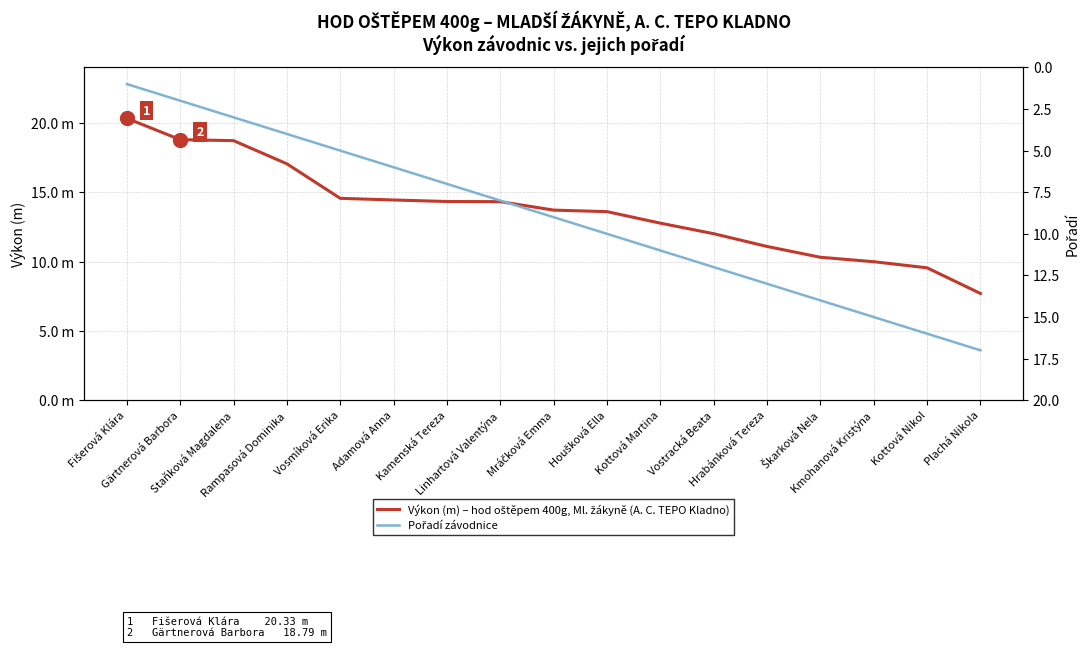

What are all the series names shown in the legend?

Výkon (m) – hod oštěpem 400g, Ml. žákyně (A. C. TEPO Kladno), Pořadí závodnice